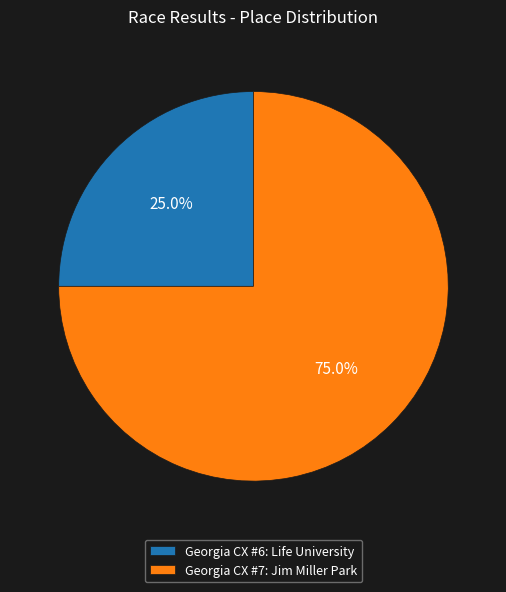

To the nearest percent, what is the combined percentage of Georgia CX #6: Life University and Georgia CX #7: Jim Miller Park?

100%